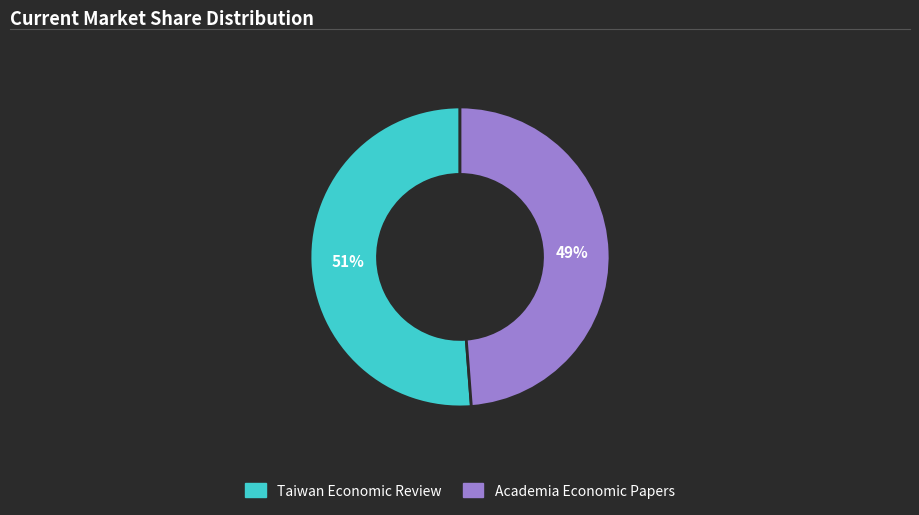

To the nearest percent, what is the difference between the Academia Economic Papers and Taiwan Economic Review slice percentages?

2%